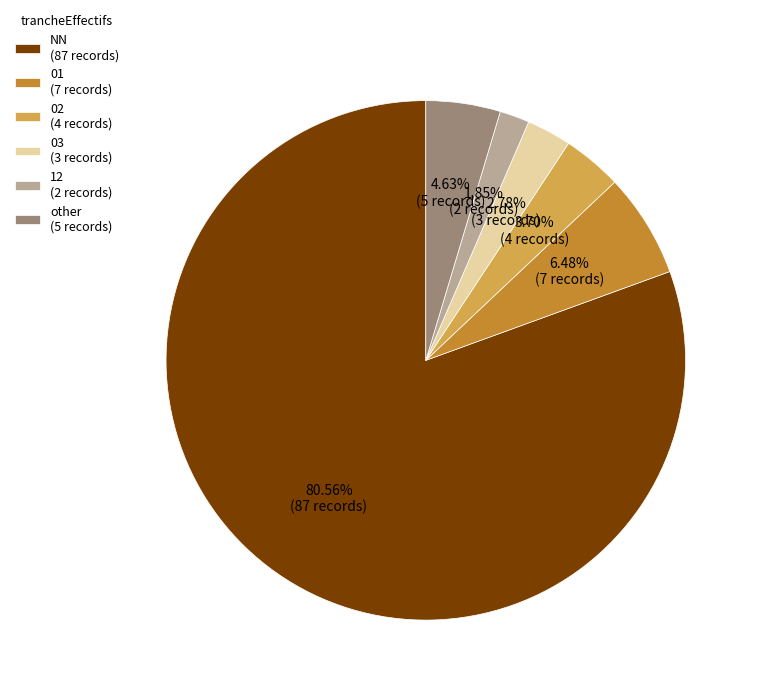

To the nearest percent, what is the average slice percentage?

17%